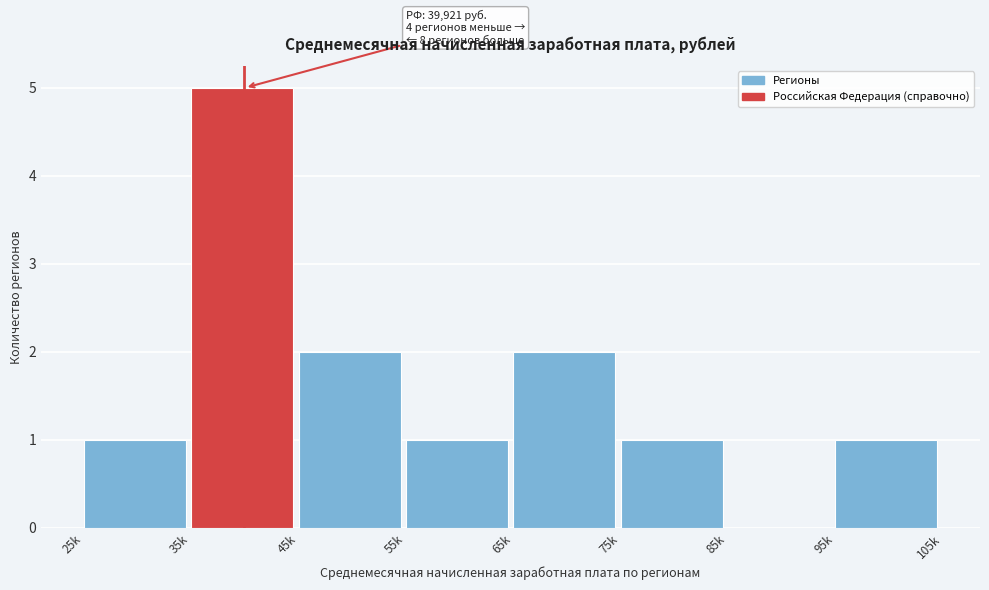

Reading left to right, extract all data points from this chart.

25k=1	35k=5	45k=2	55k=1	65k=2	75k=1	85k=0	95k=1